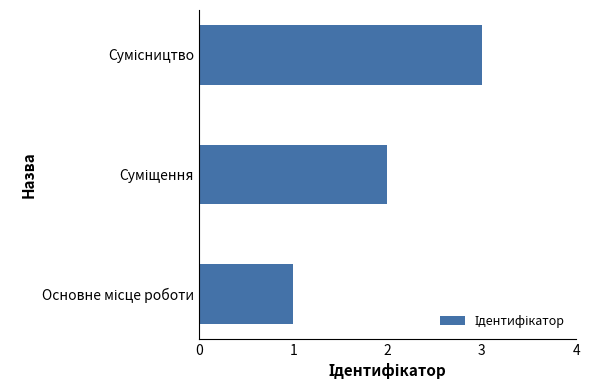

How many bars are there in total?

3